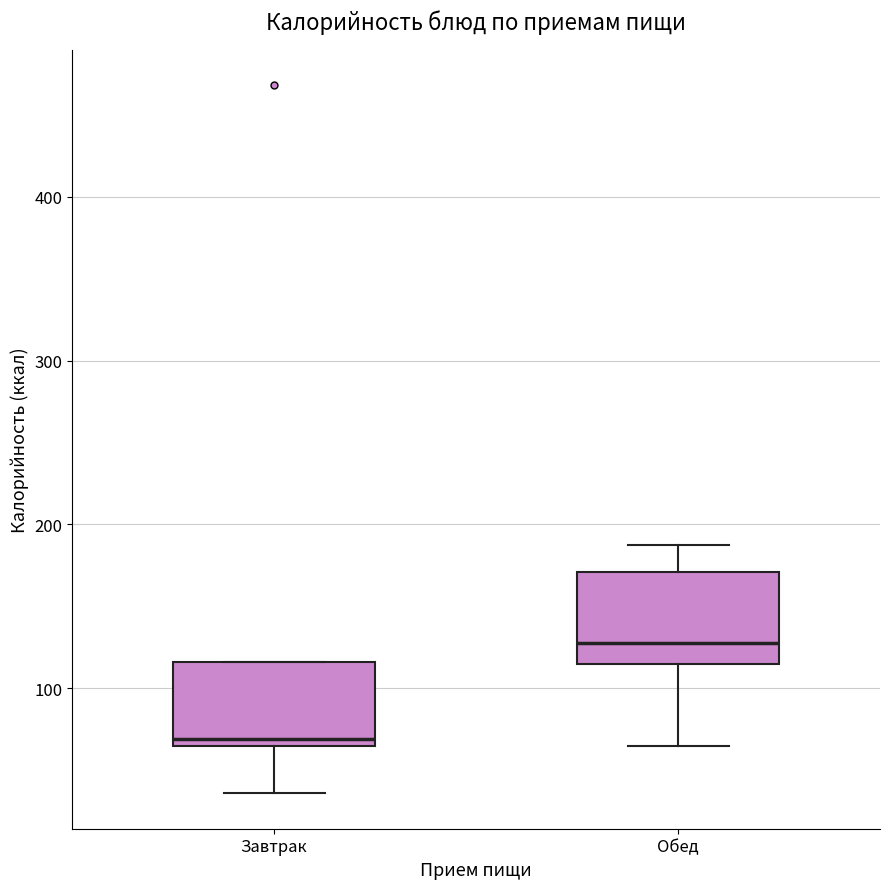

Reading left to right, transcribe this box plot: for each box, give where its median line is, the range the box spans, and where its two whiskers end, as read against the y-axis. The values are not printed on the chart, so give them approximately, as read against the axis.

Завтрак: median 70, box 60 to 120, whiskers 40 to 120
Обед: median 130, box 110 to 170, whiskers 60 to 190